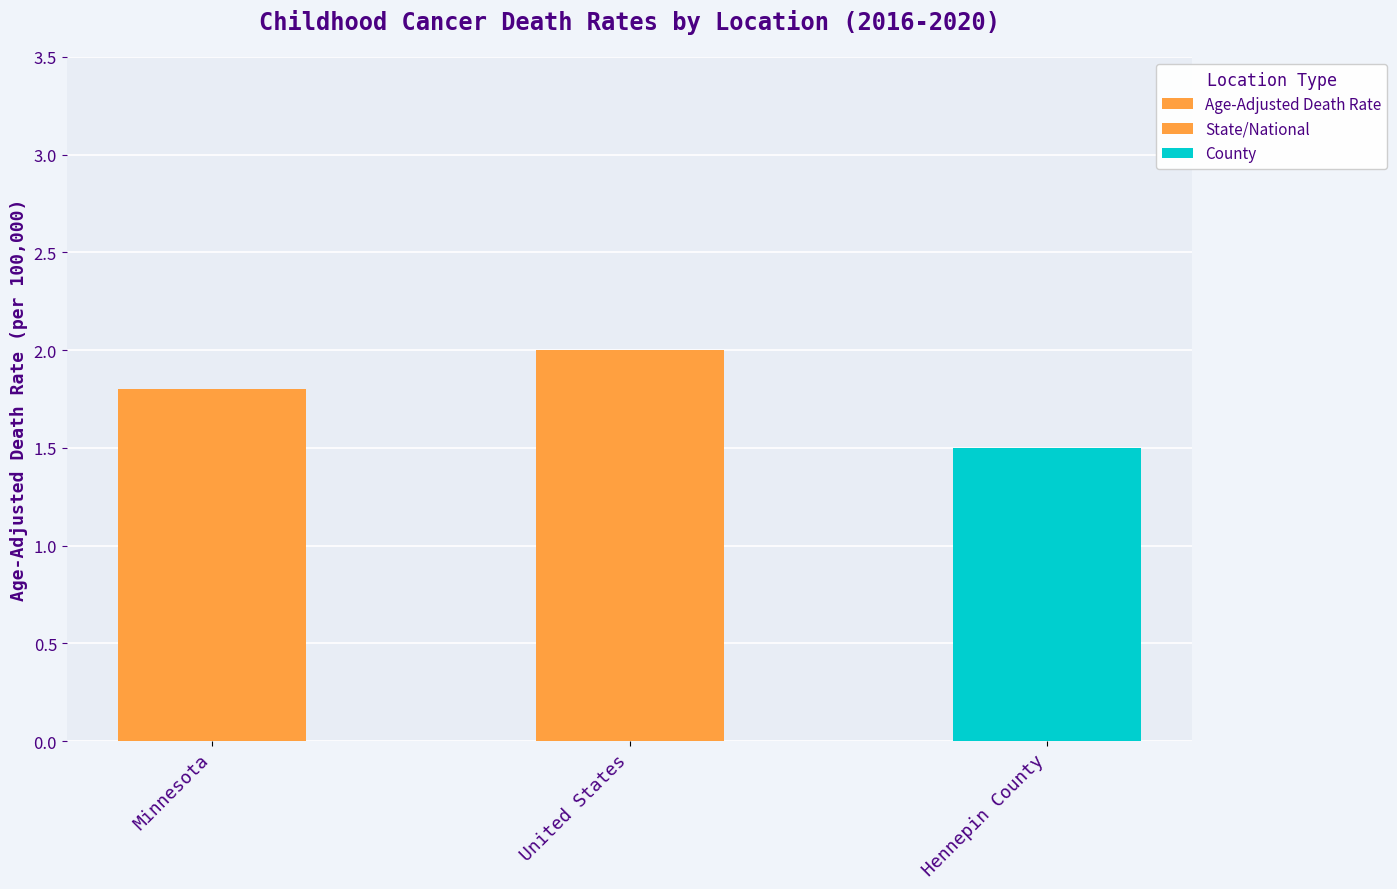

Are the bars grouped side by side (vs. stacked)?

No